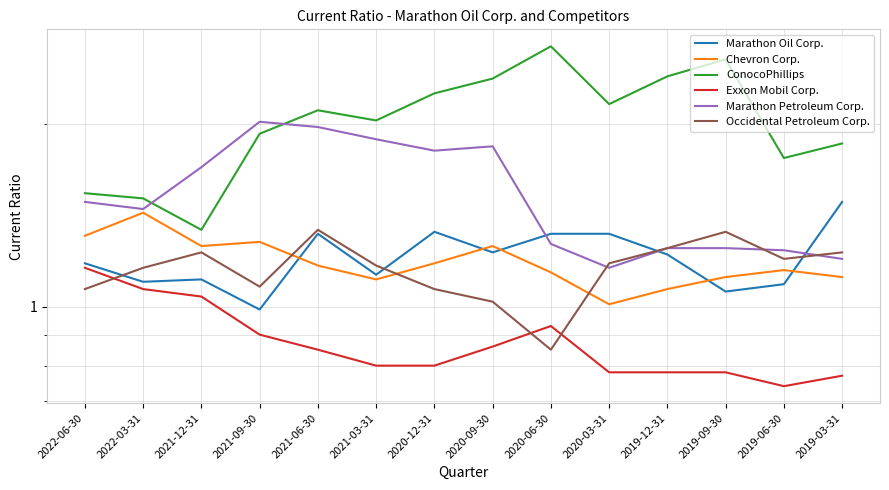

Is this an area chart (filled region under the line)?

No